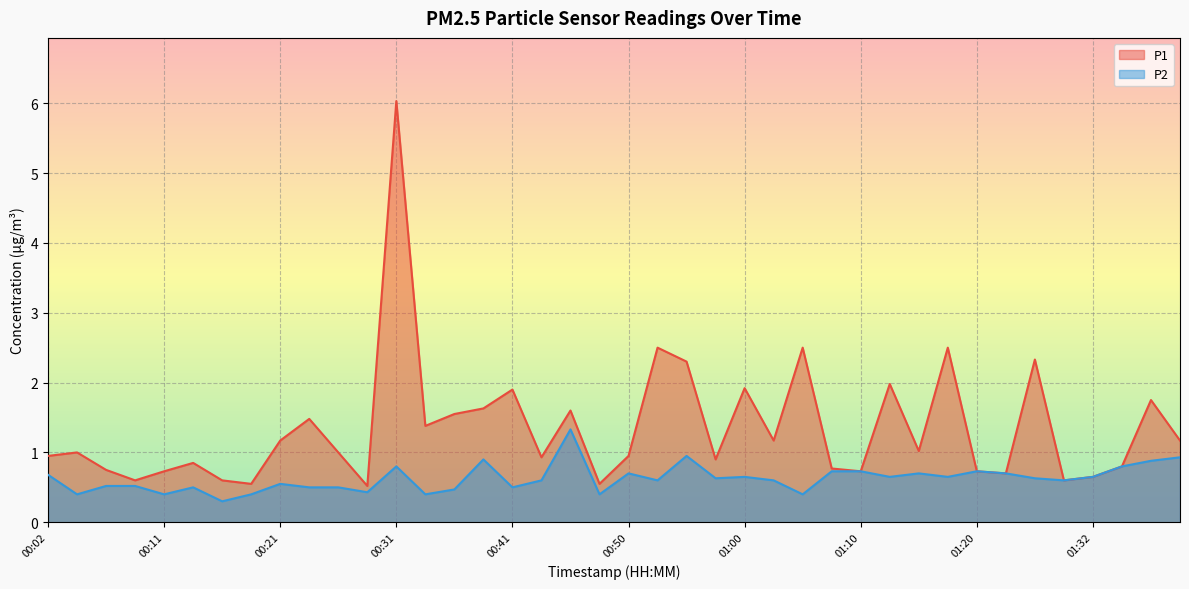

Which label corresponds to the smallest value in the chart?

00:16